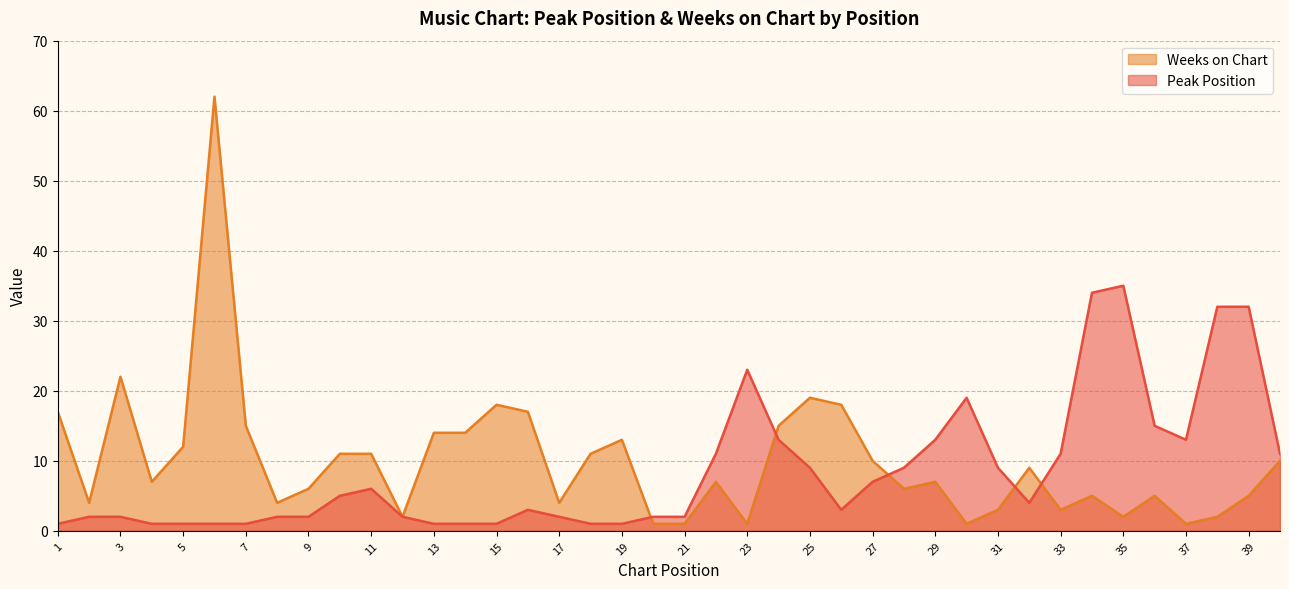

At which label is Weeks on Chart closest to 31?

3